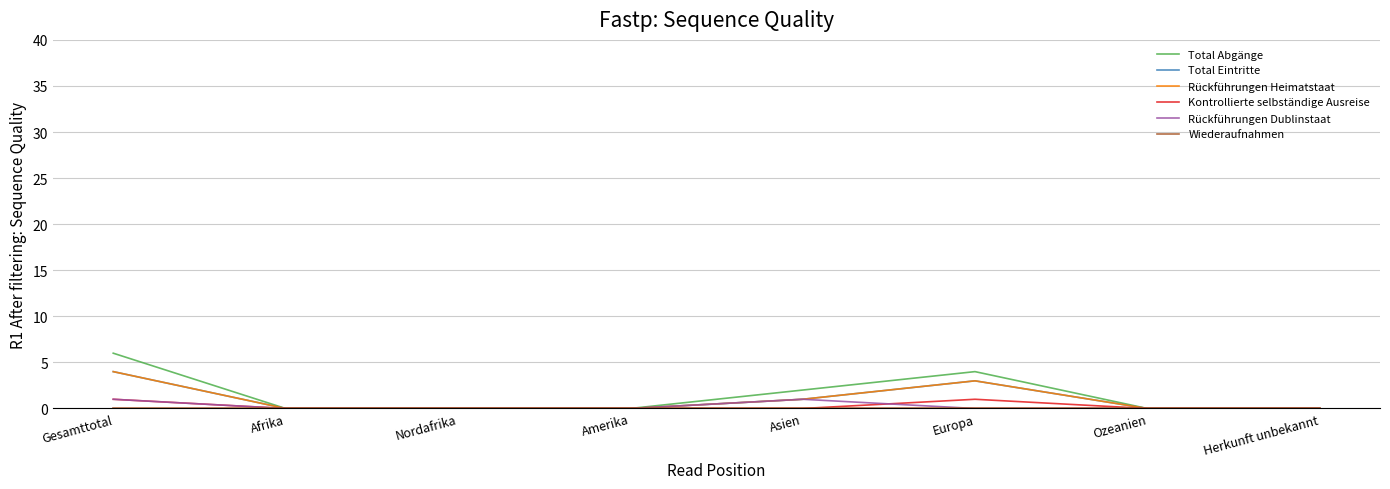

Which series has the largest total across all categories?

Total Abgänge